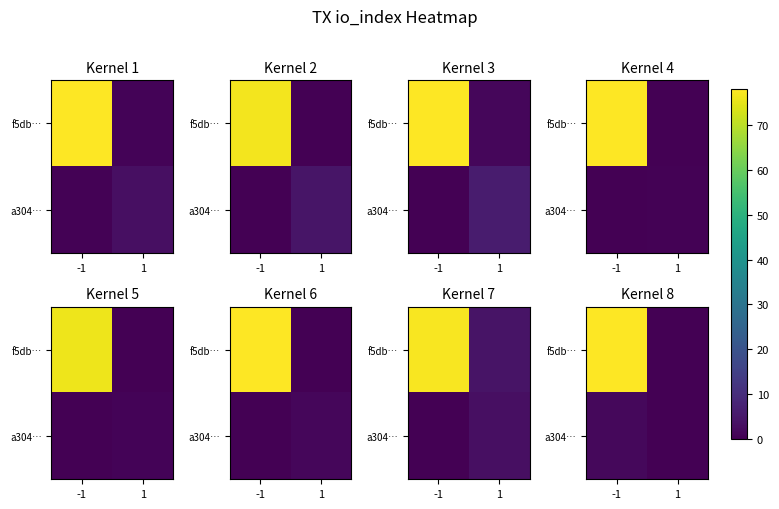

List the series in order of their overall mean, lowest first.

a304…, f5db…